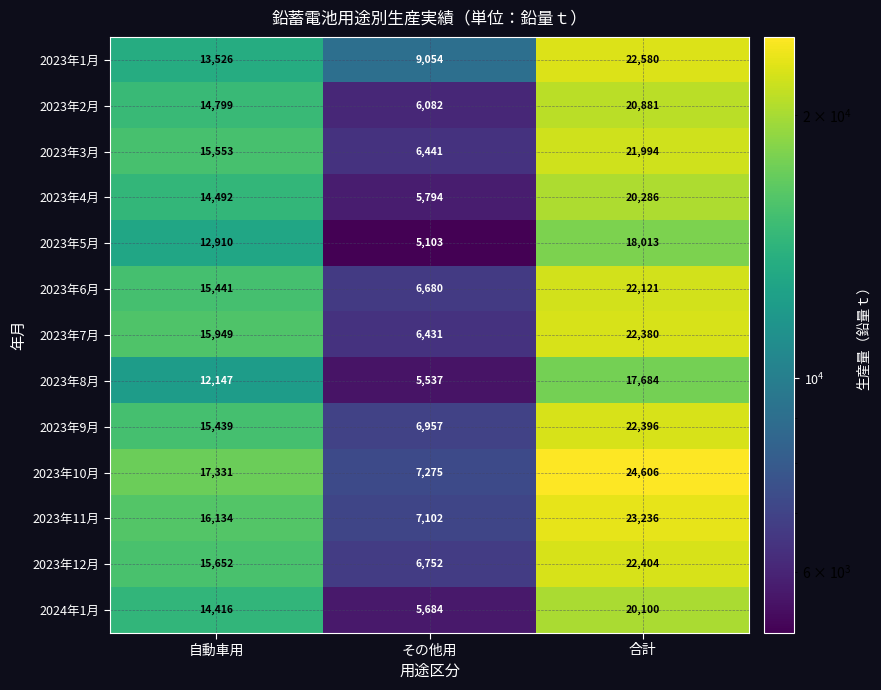

Which series has the largest range (max minus min)?

2023年10月